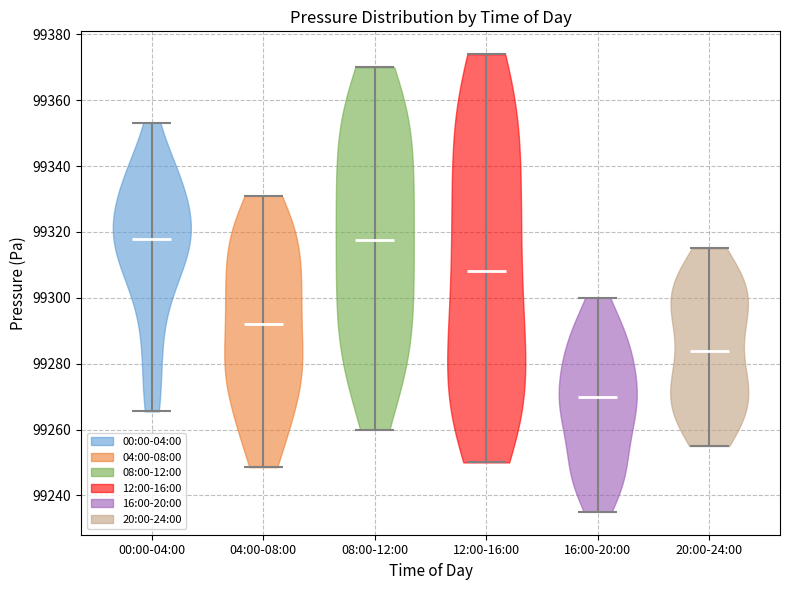

Reading left to right, read every violin against the y-axis: where its median line is, and the lowest and highest points it reaches. The values are not printed on the chart, so give them approximately, as read against the axis.

00:00-04:00: median line 99318, lowest point 99266, highest point 99354
04:00-08:00: median line 99292, lowest point 99248, highest point 99330
08:00-12:00: median line 99318, lowest point 99260, highest point 99370
12:00-16:00: median line 99308, lowest point 99250, highest point 99374
16:00-20:00: median line 99270, lowest point 99236, highest point 99300
20:00-24:00: median line 99284, lowest point 99256, highest point 99316